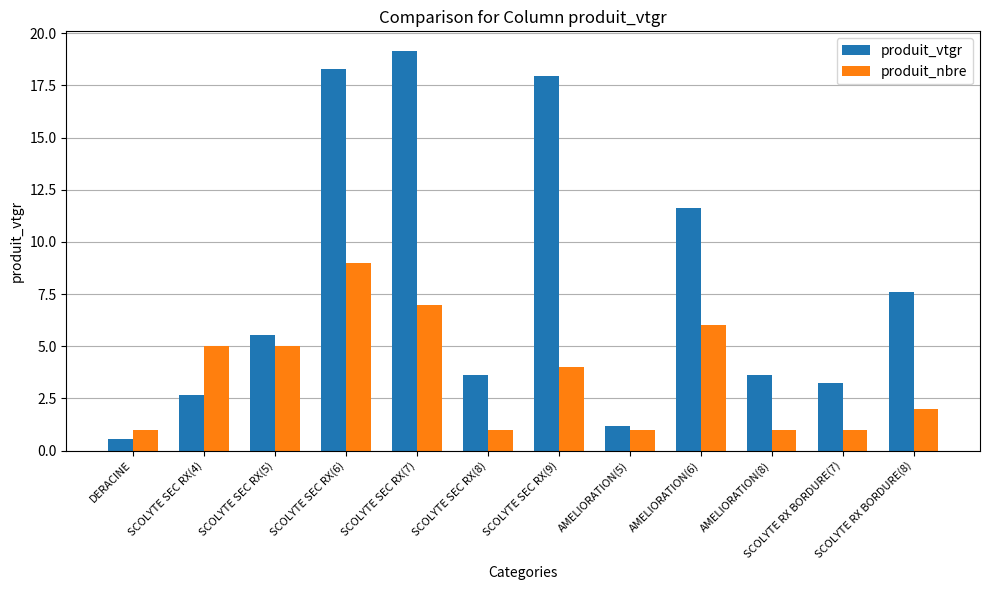

What is the label of the 4th bar from the right?

AMELIORATION(6)